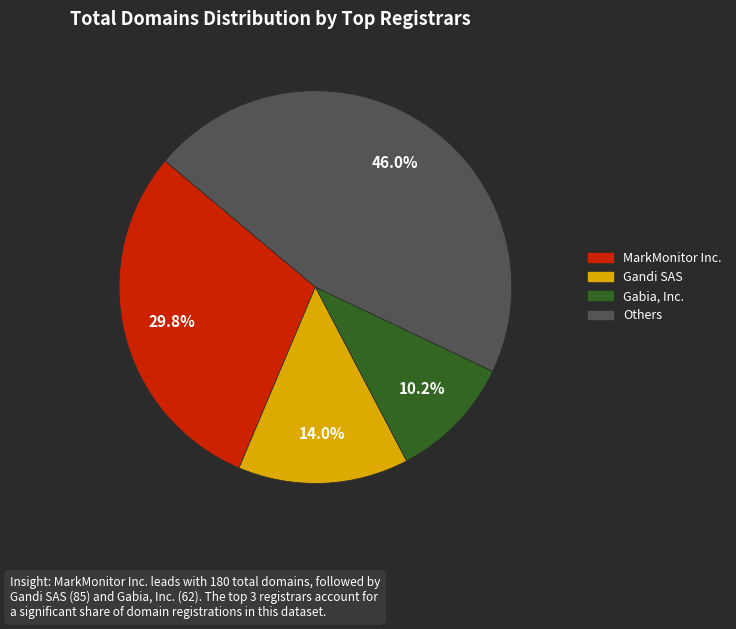

To the nearest percent, what portion does MarkMonitor Inc. represent?

30%